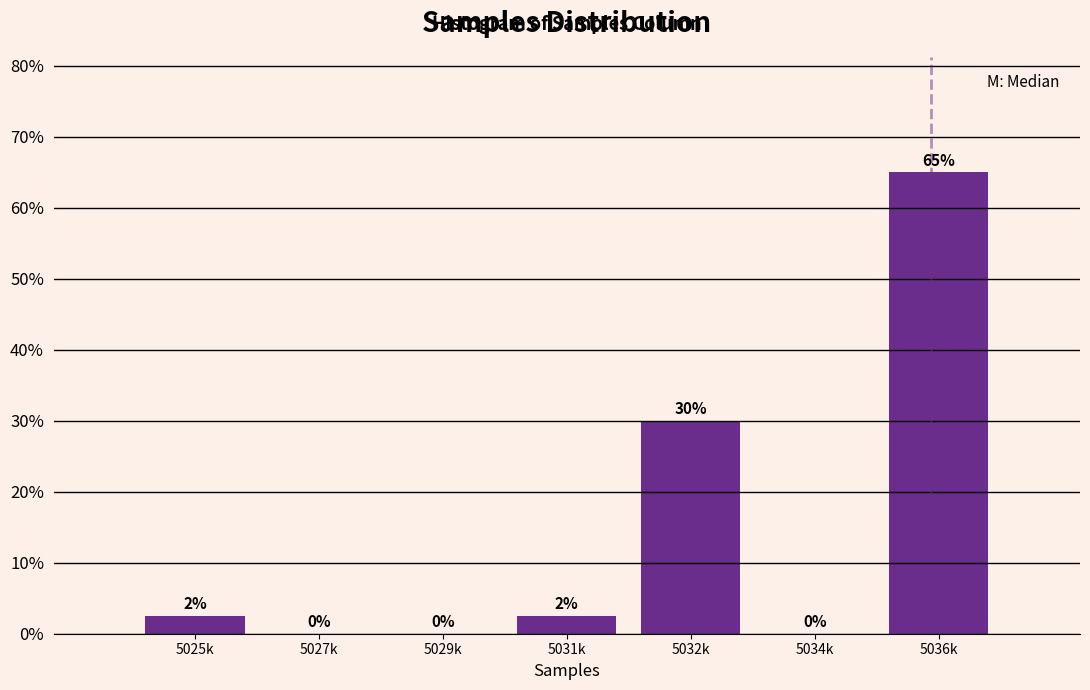

Between 5029k and 5036k, which is larger?

5036k